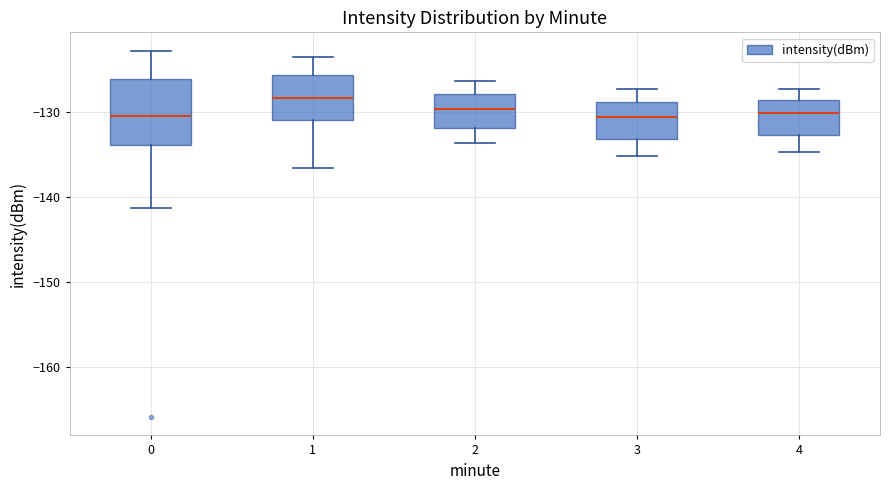

Comparing the boxes themselves (not the whiskers), which one is the tallest?

0